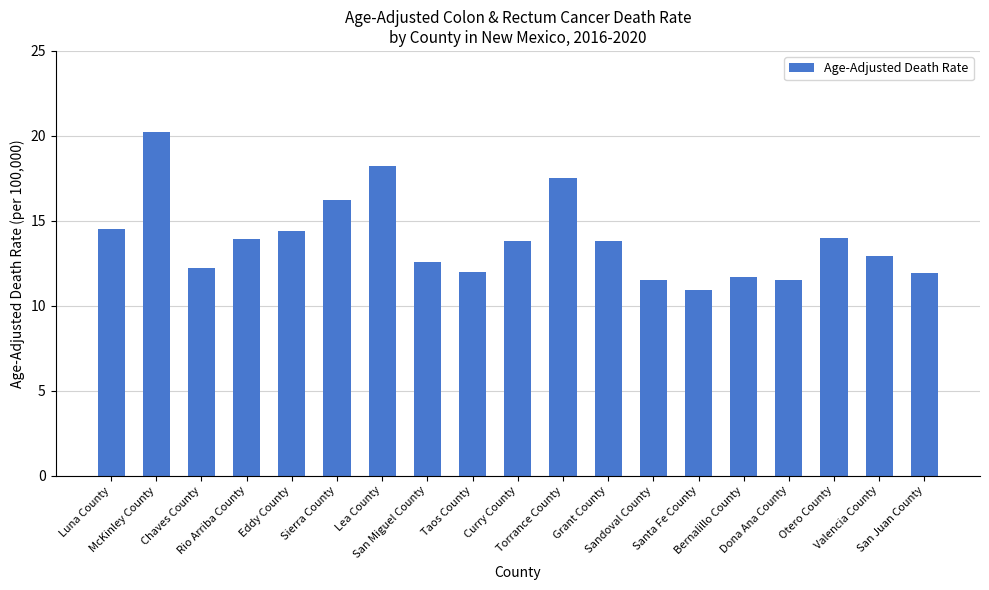

Which category has the lowest value across all series?

Santa Fe County